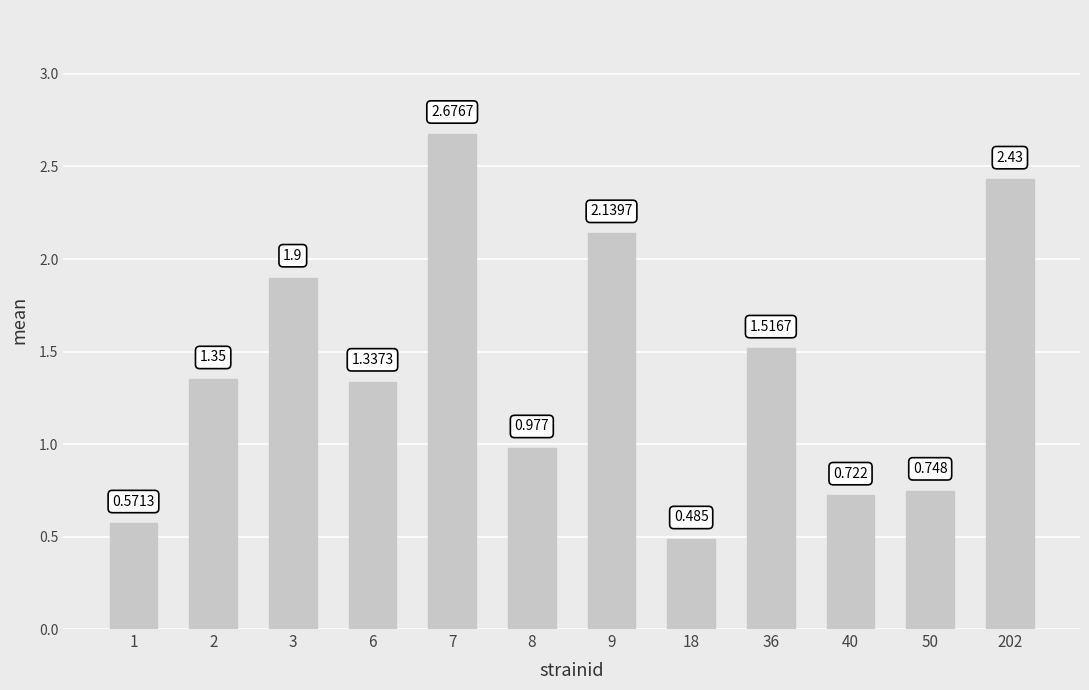

How many values exceed 1?

7